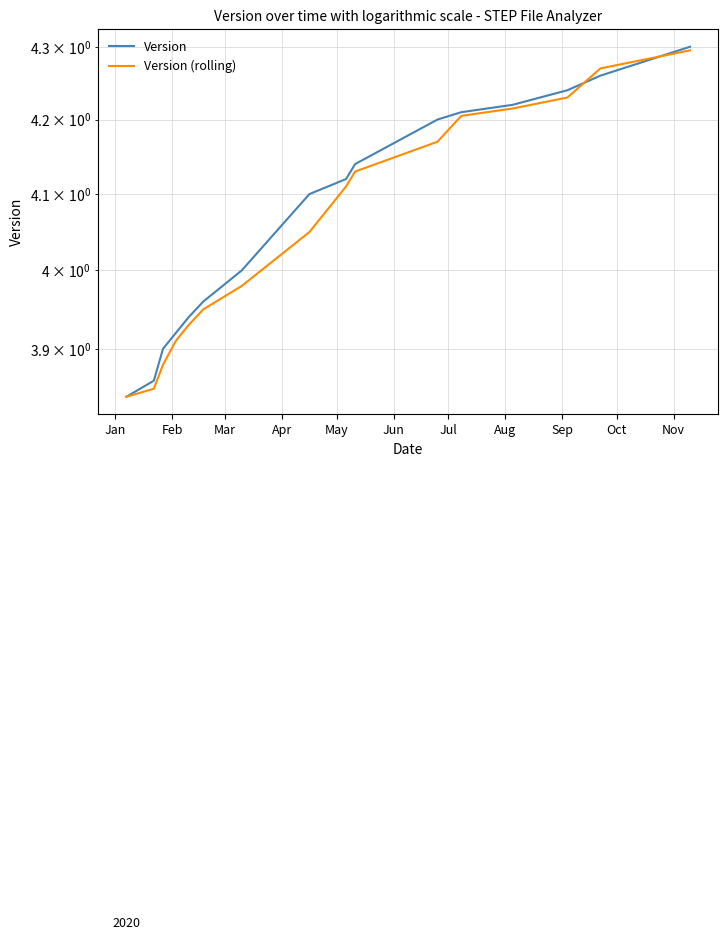

Is it true that Version (rolling) equals 2.9 at 12?

False